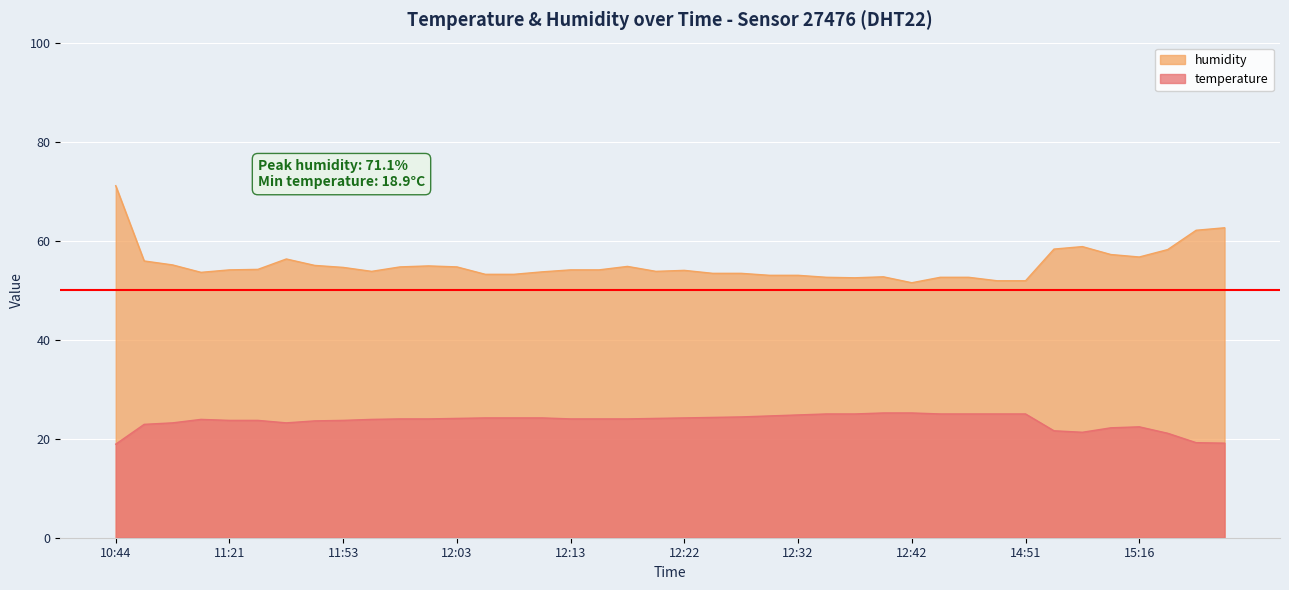

Count the number of categories in the chart.

40